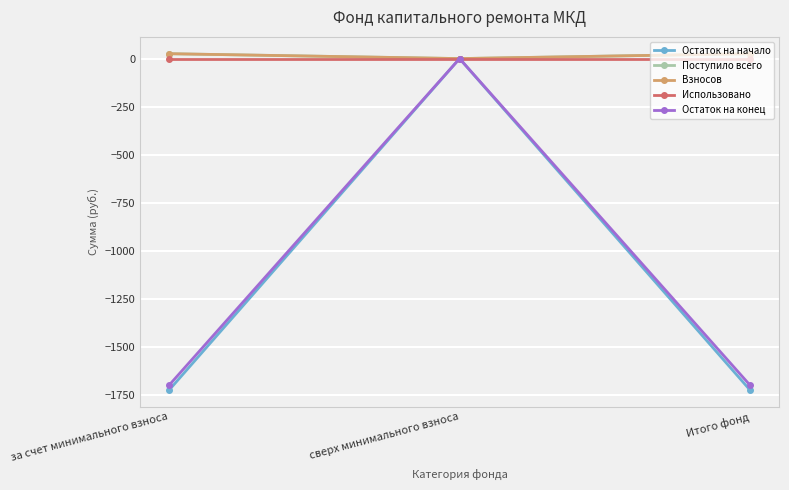

Reading left to right, extract all data points from this chart.

Остаток на начало: -1724.3	0.0	-1724.3
Поступило всего: 25.4	0.0	25.4
Взносов: 25.4	0.0	25.4
Использовано: 0.0	0.0	0.0
Остаток на конец: -1698.9	0.0	-1698.9